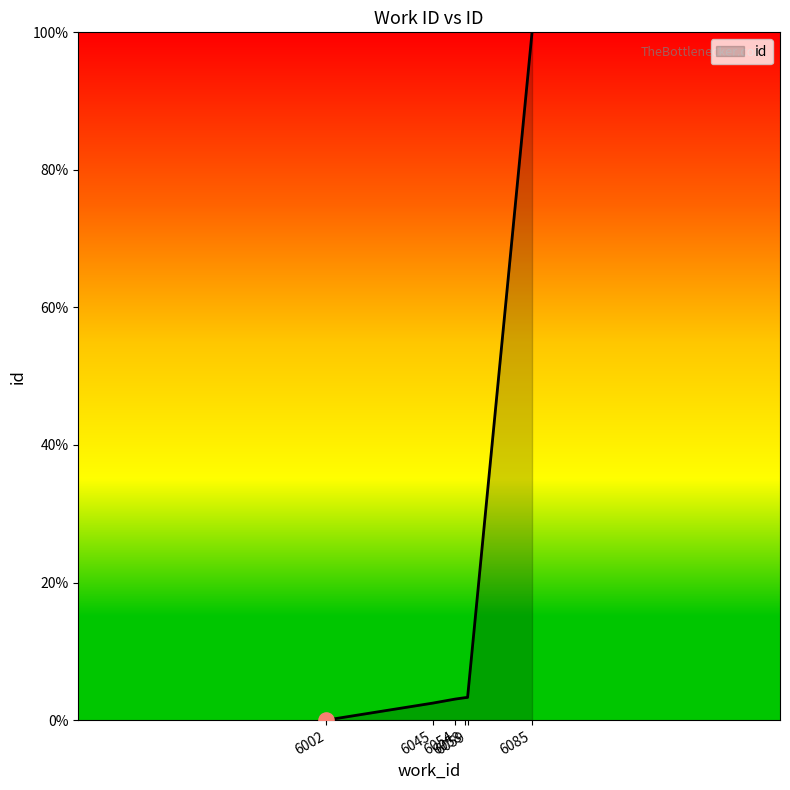

What is the average value?

18.7